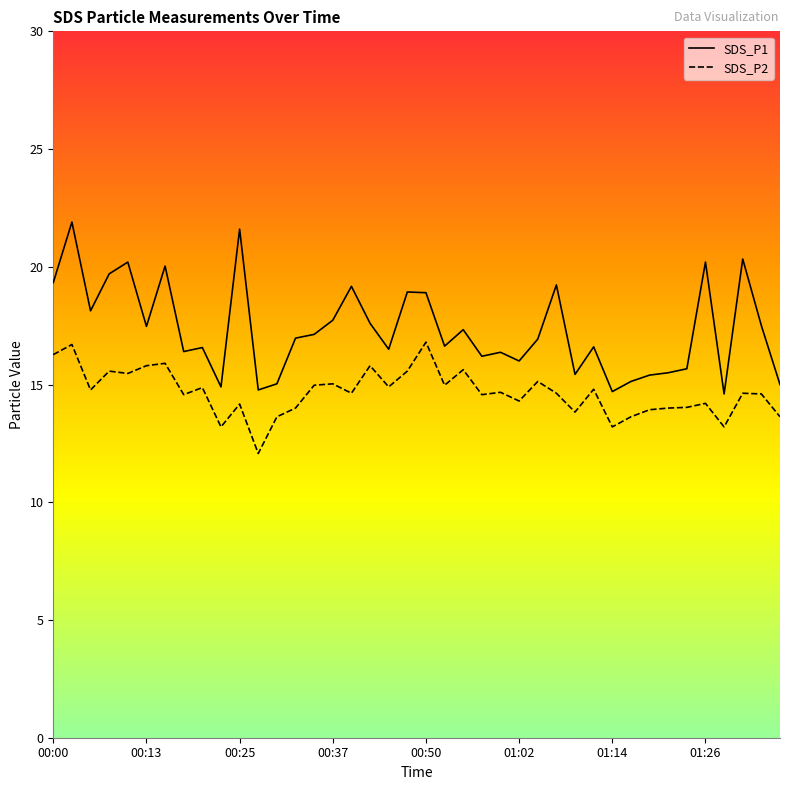

What is the difference between the second highest and second lowest values in the SDS_P2 series?

3.5